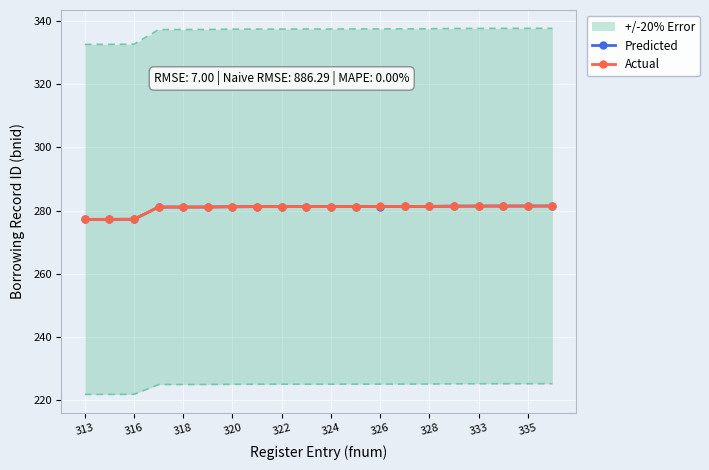

The Predicted series shows 281.3 at 328. True or false?

True